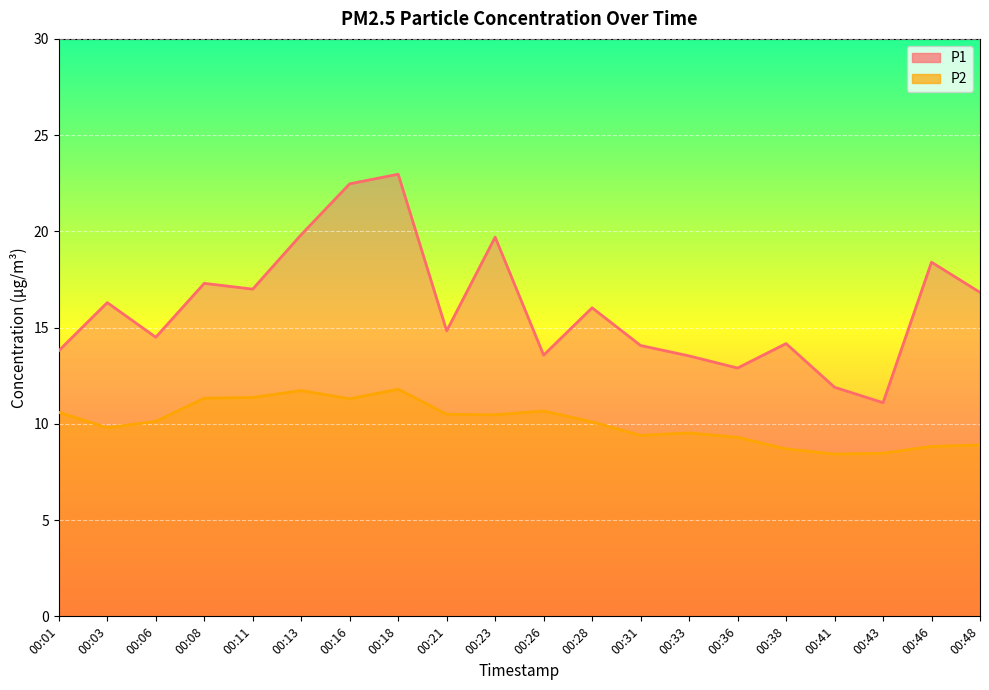

What is the value of the P1 point at the 19th from the left?

18.4